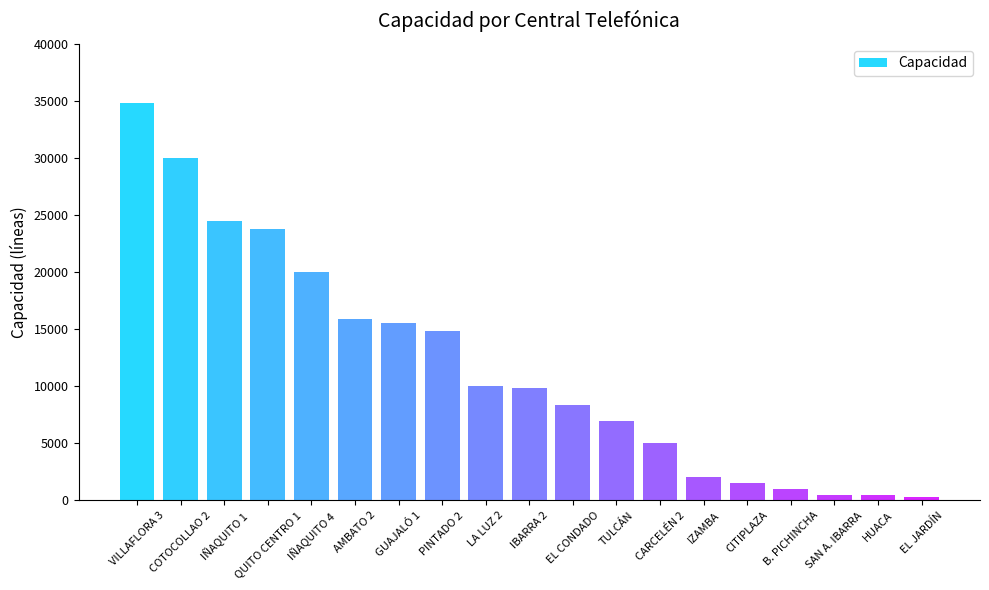

Between HUACA and VILLAFLORA 3, which is larger?

VILLAFLORA 3